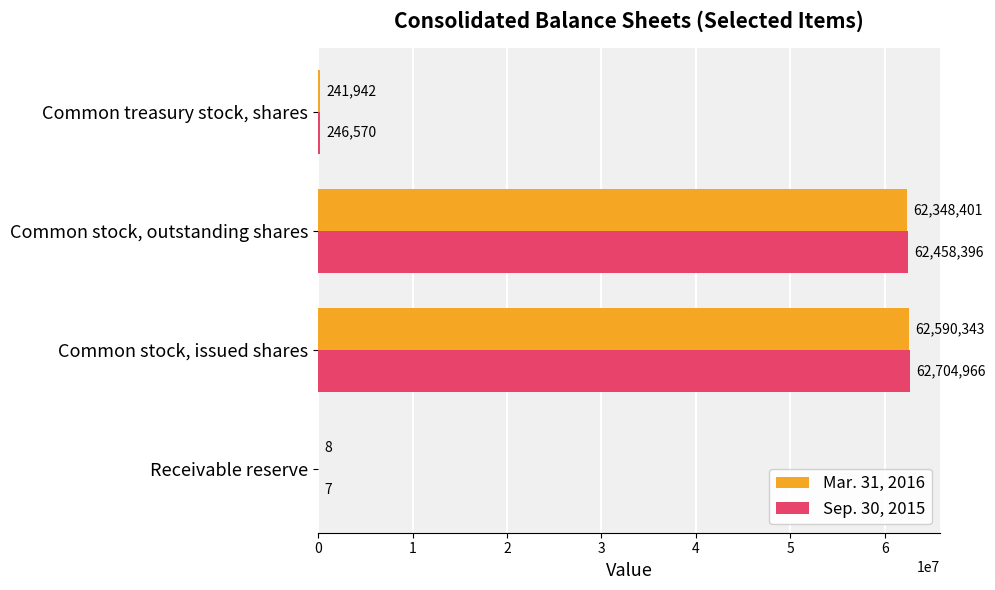

At which category is the sum across all series the highest?

Common stock, issued shares